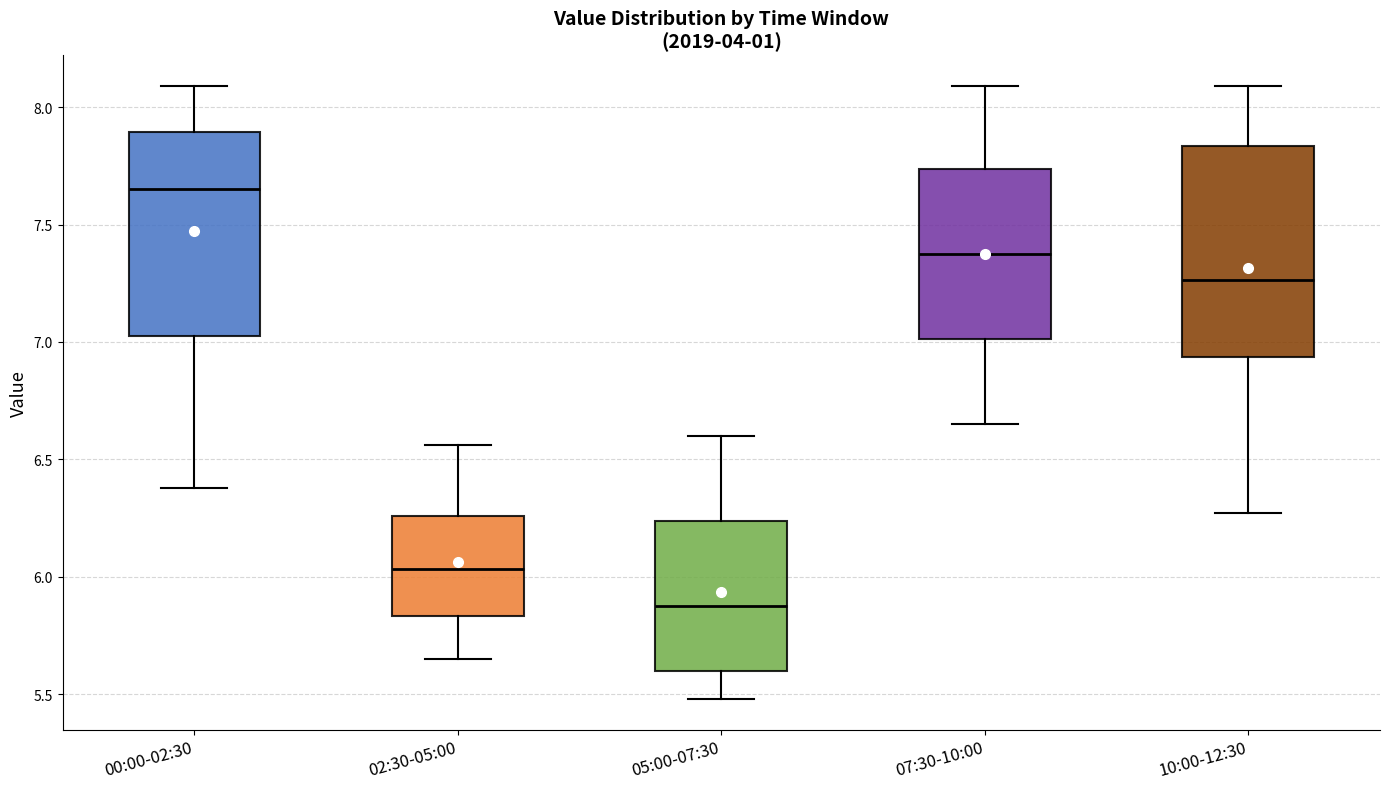

Where is the lower edge of the box for 07:30-10:00 on the y-axis? The values are not printed on the chart, so give them approximately, as read against the axis.

7.00